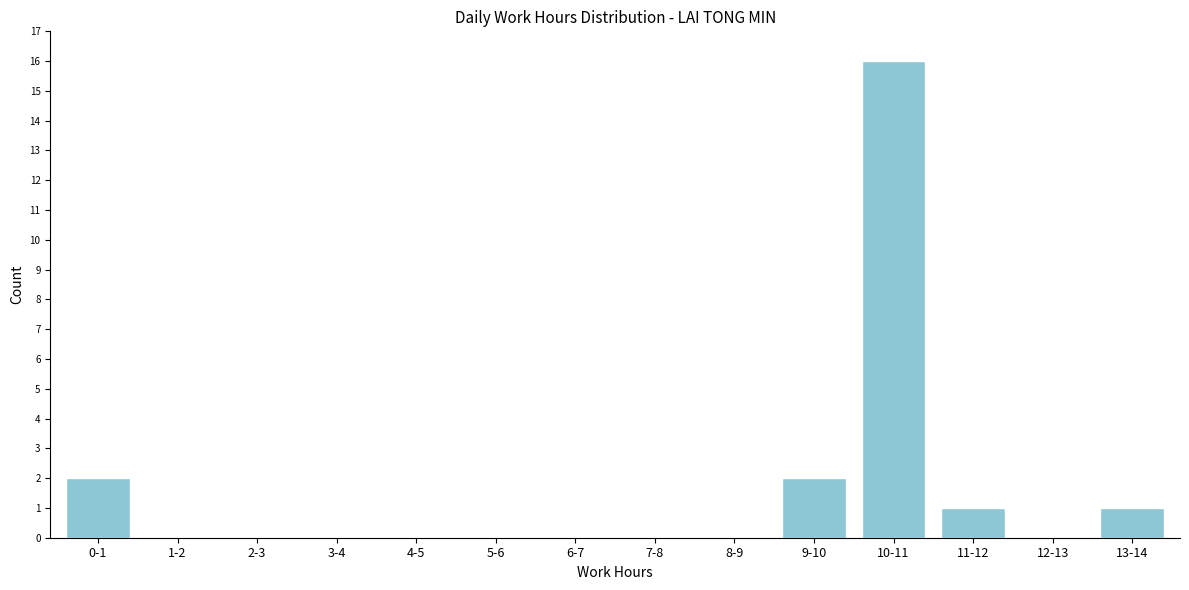

Reading left to right, what are all the values shown in this chart?

0-1=2	1-2=0	2-3=0	3-4=0	4-5=0	5-6=0	6-7=0	7-8=0	8-9=0	9-10=2	10-11=16	11-12=1	12-13=0	13-14=1